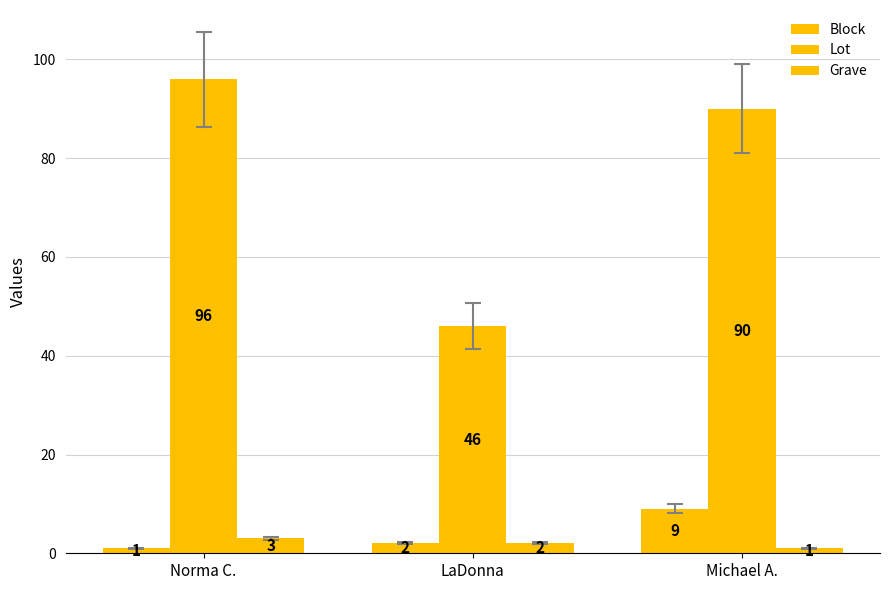

How many groups of bars are there?

3